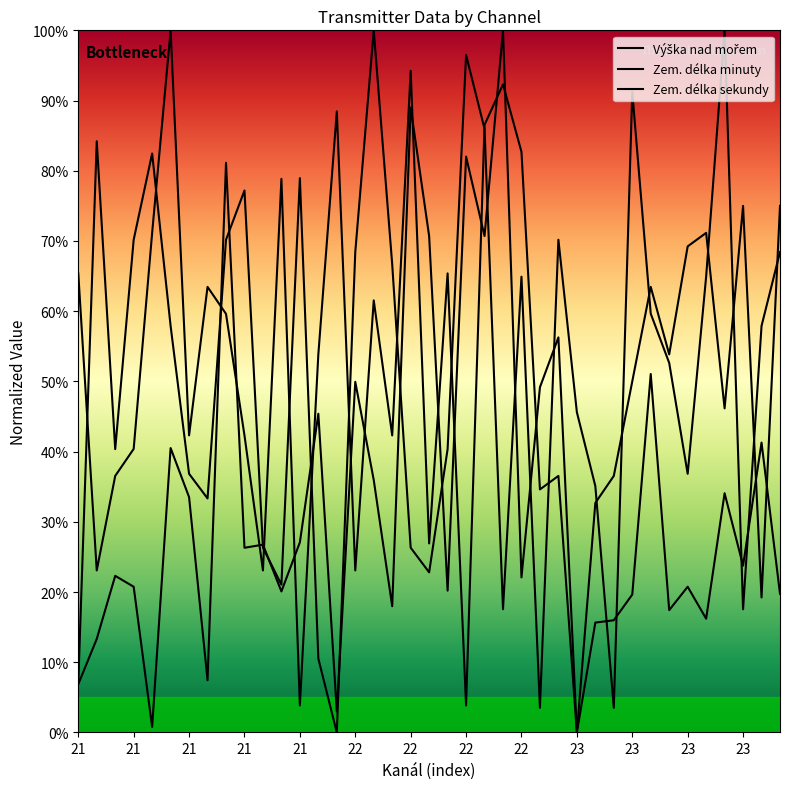

What is the greatest value displayed?

1.0